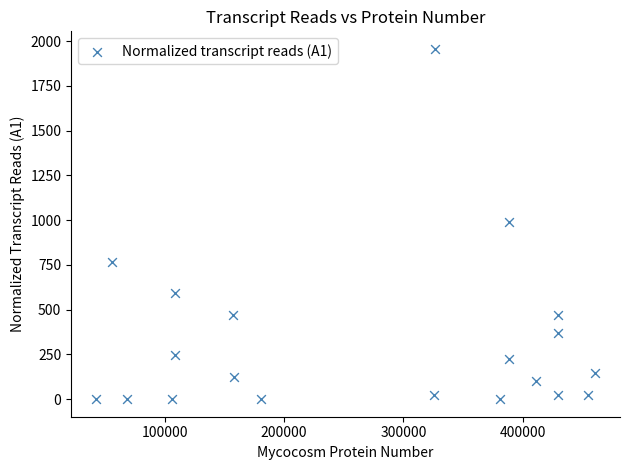

What is the range of X values (max minus min)?

417858.0